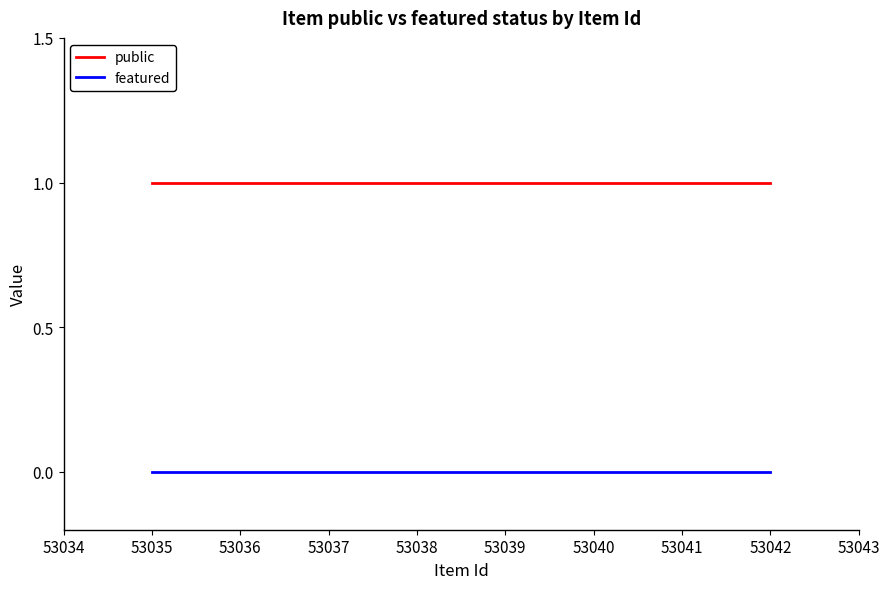

Is it true that featured equals 0 at 53042?

True